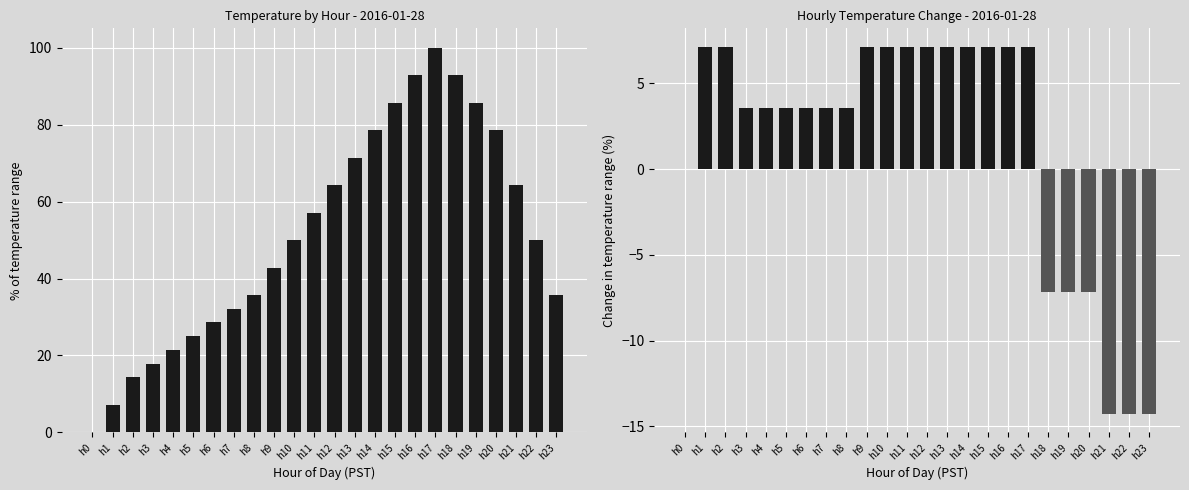

The value of Avg Temperature (C) at h5 is 35.8. True or false?

False